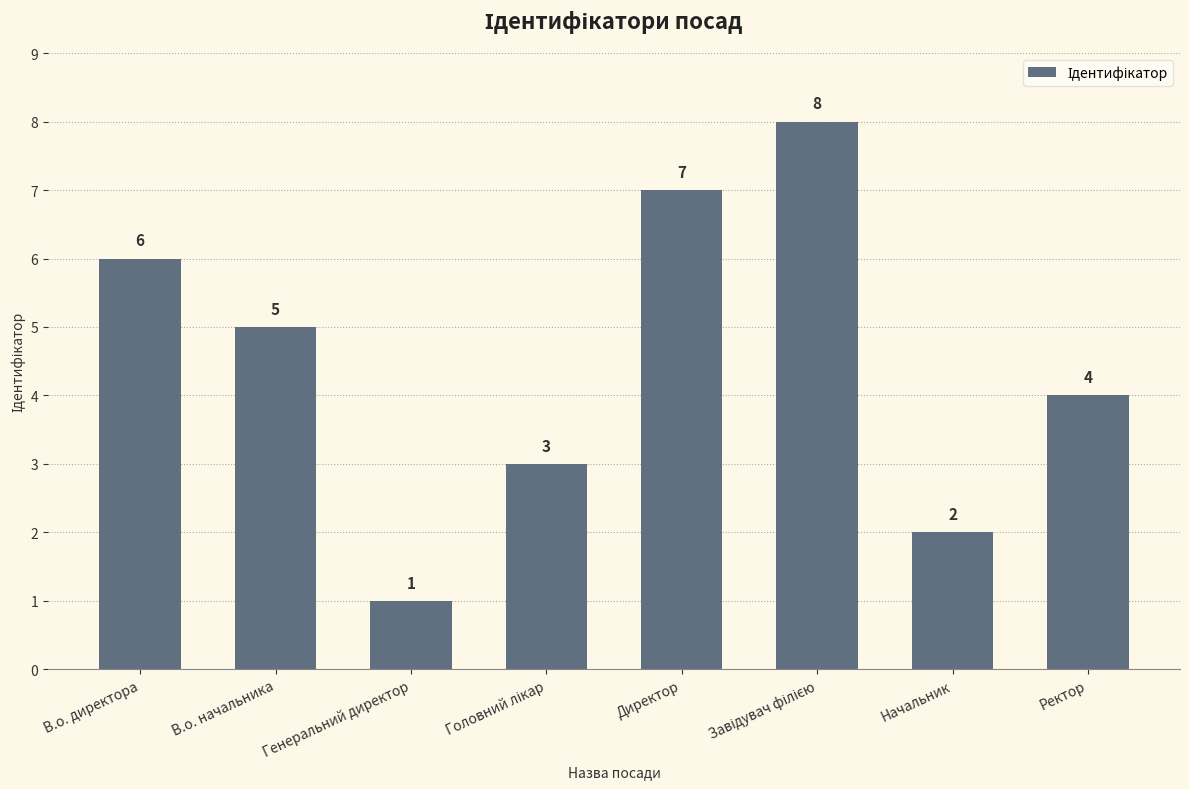

What is the sum of all values?

36